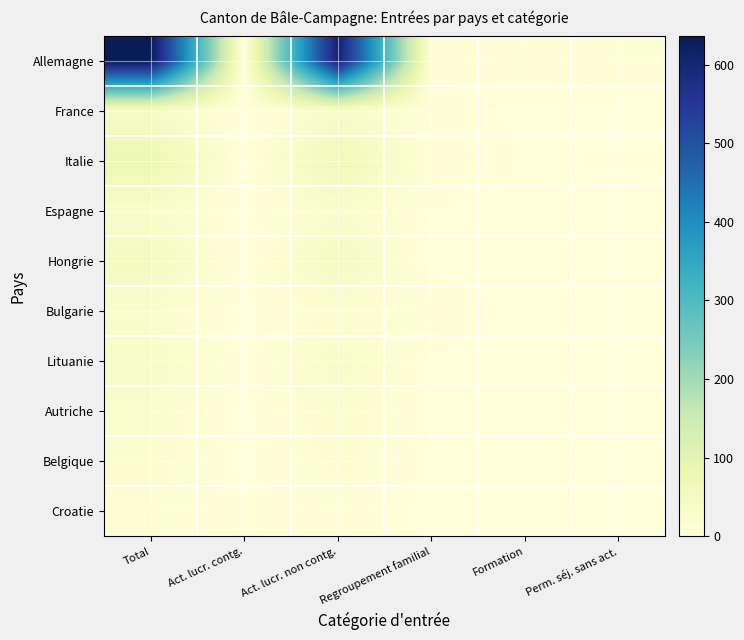

Rank the series at Act. lucr. non contg. from lowest to highest value.

Croatie, Bulgarie, Belgique, Autriche, Espagne, France, Lituanie, Hongrie, Italie, Allemagne